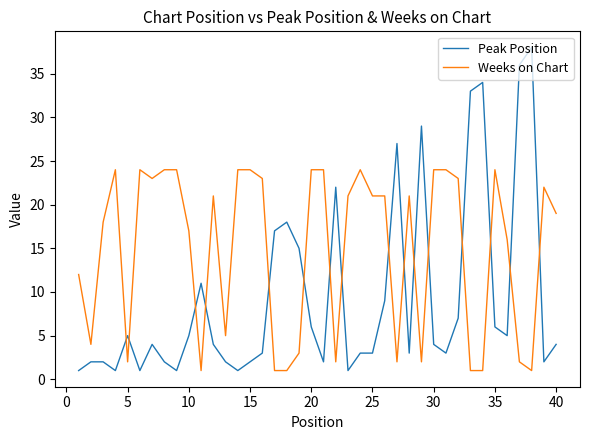

Which series has the largest total across all categories?

Weeks on Chart